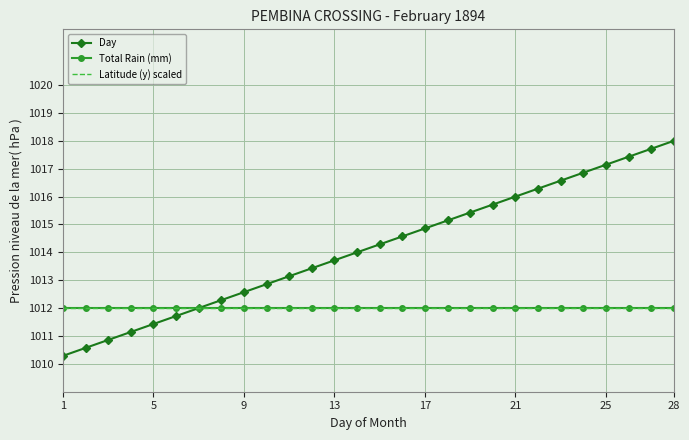

At which label does Total Rain (mm) reach its peak?

1